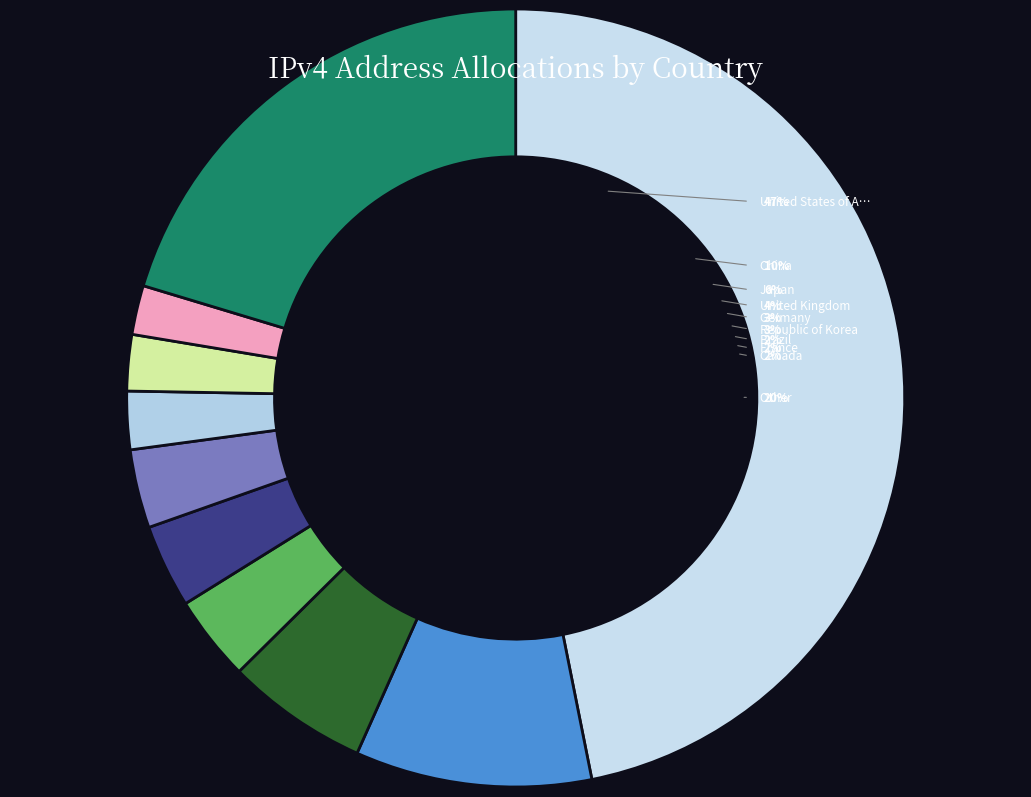

Does any single category account for the majority?

No